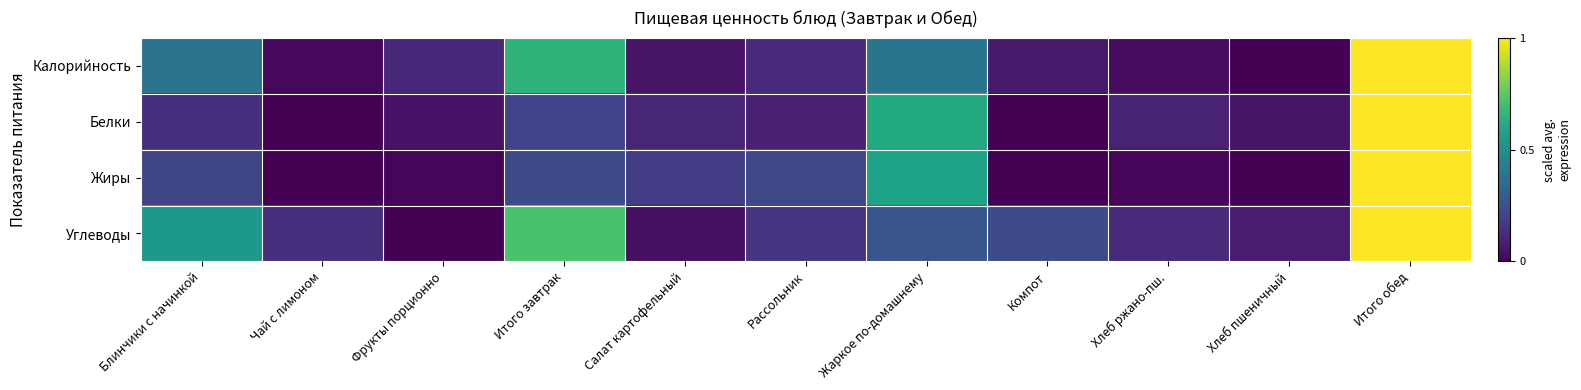

At which category is the sum across all series the highest?

Итого обед